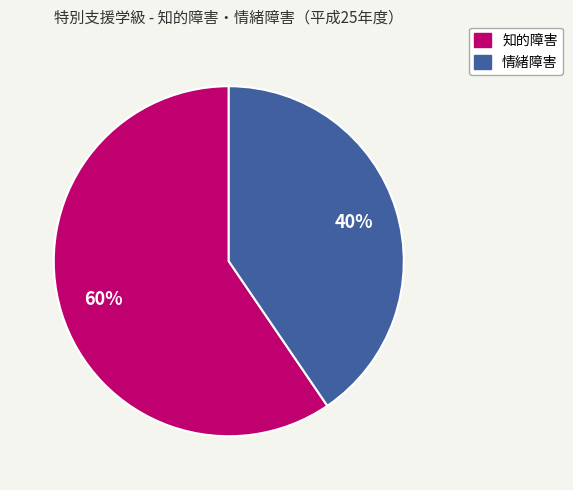

To the nearest percent, what is the average slice percentage?

50%